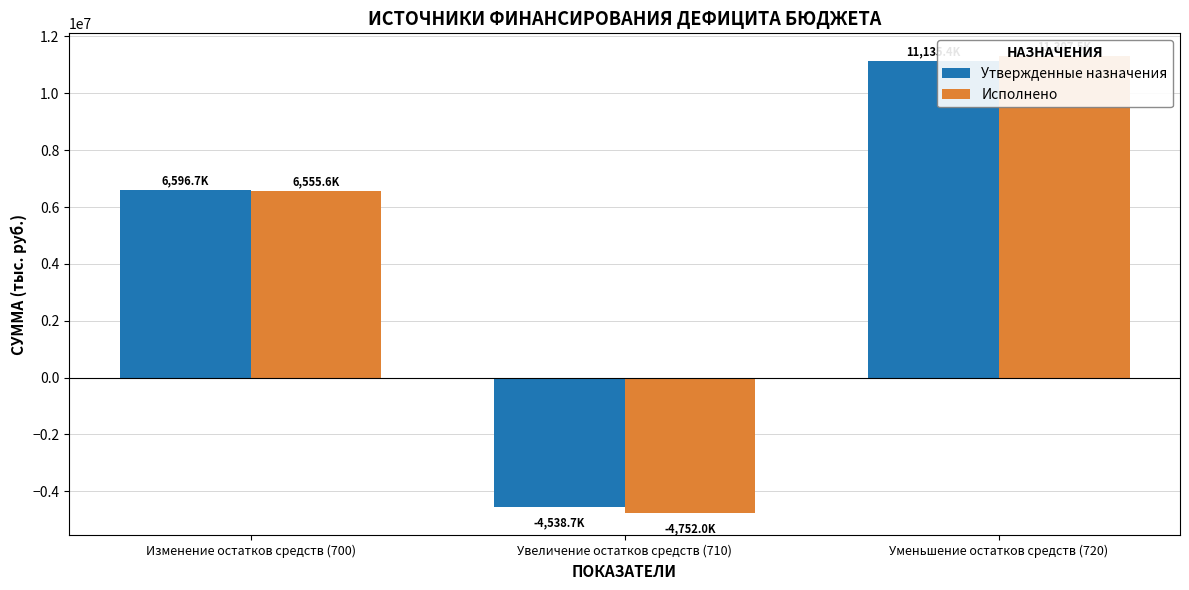

How many Утвержденные назначения values are between -4538700 and 11135400?

3